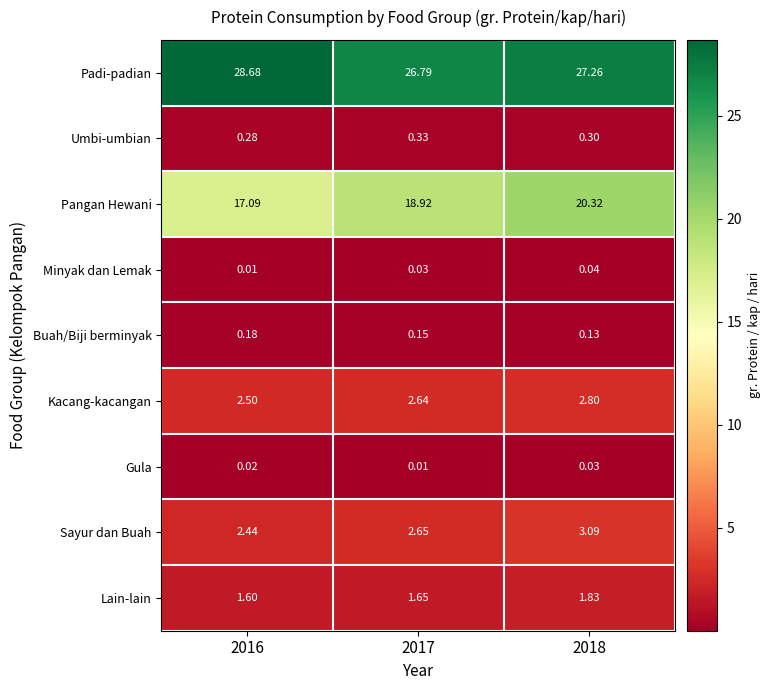

Rank the series at 2016 from lowest to highest value.

Minyak dan Lemak, Gula, Buah/Biji berminyak, Umbi-umbian, Lain-lain, Sayur dan Buah, Kacang-kacangan, Pangan Hewani, Padi-padian